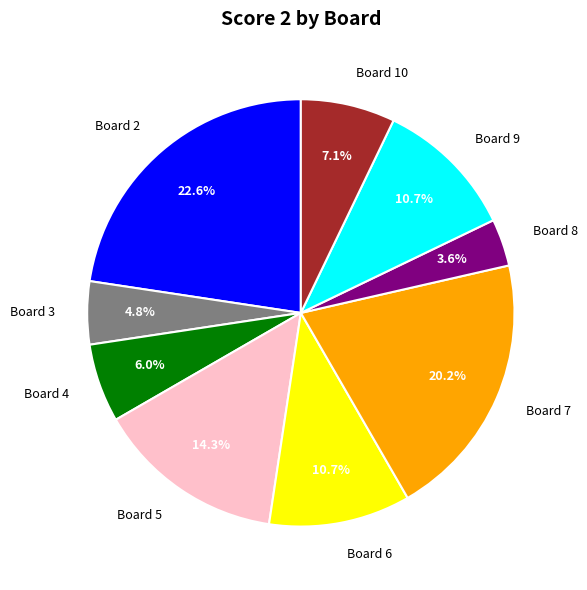

The Board 6 slice represents 17% of the pie. True or false?

False